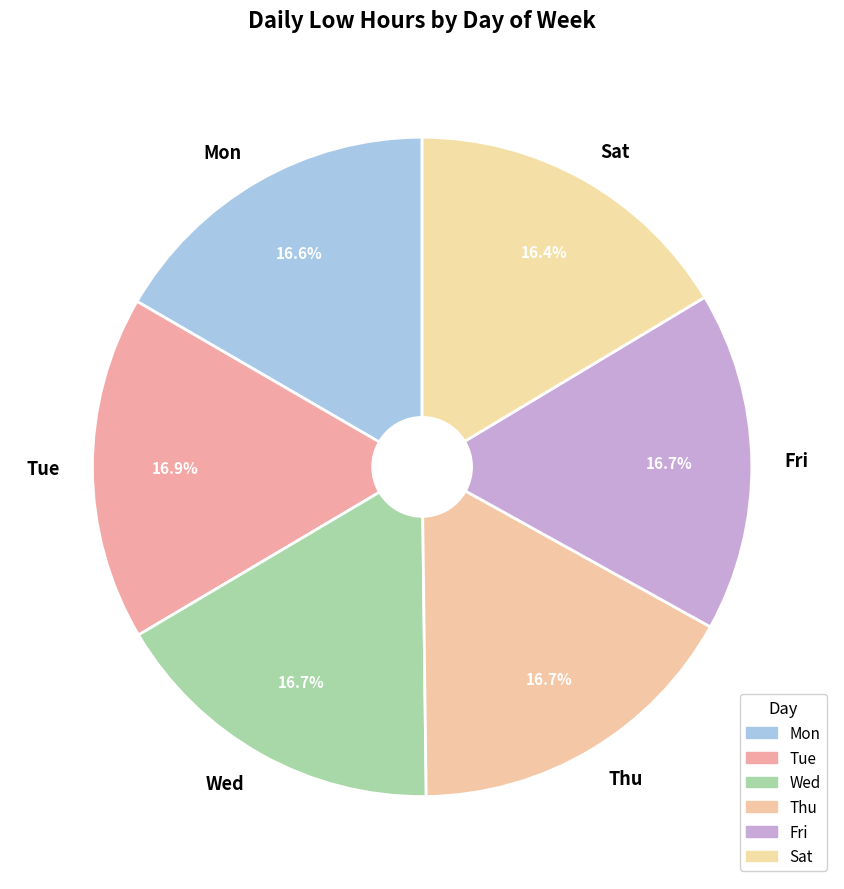

Count the number of slices in the pie.

6